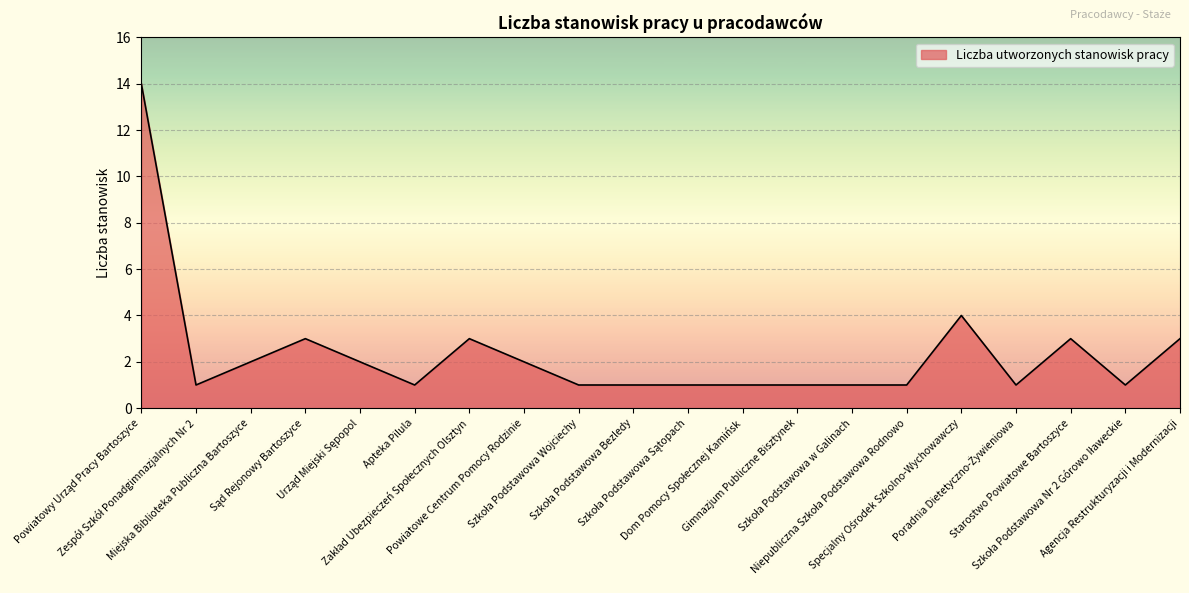

What is the difference between the maximum and minimum values?

13